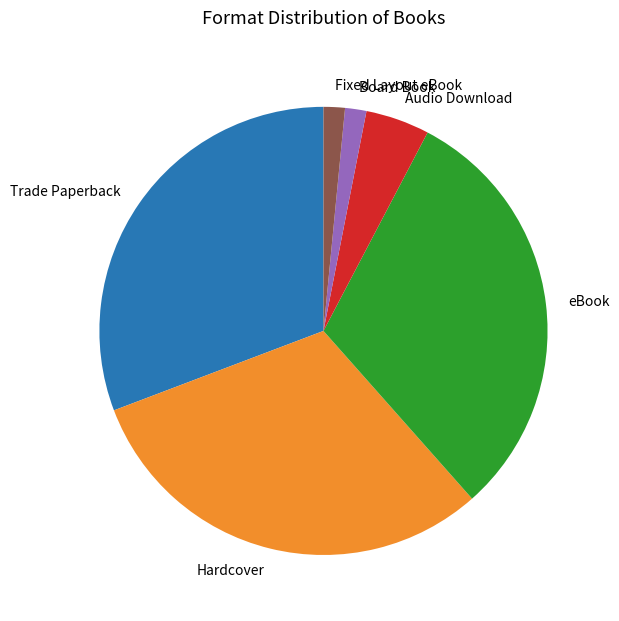

Combined, do Hardcover and Board Book account for over 50%?

No